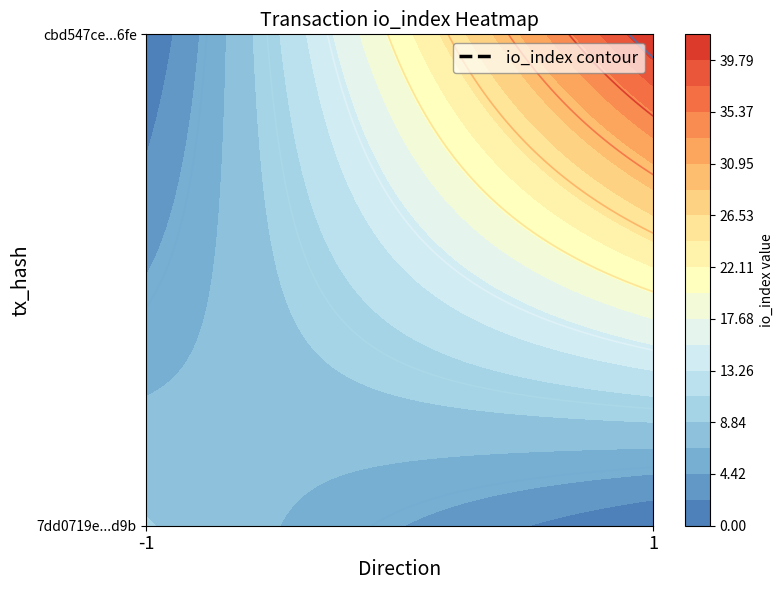

List the series in order of their overall mean, highest first.

cbd547ce355f4d54afe15c75dd6210ebf1766fe, 7dd0719e0915a2ca72593a6a9f5b5f01d257d9b